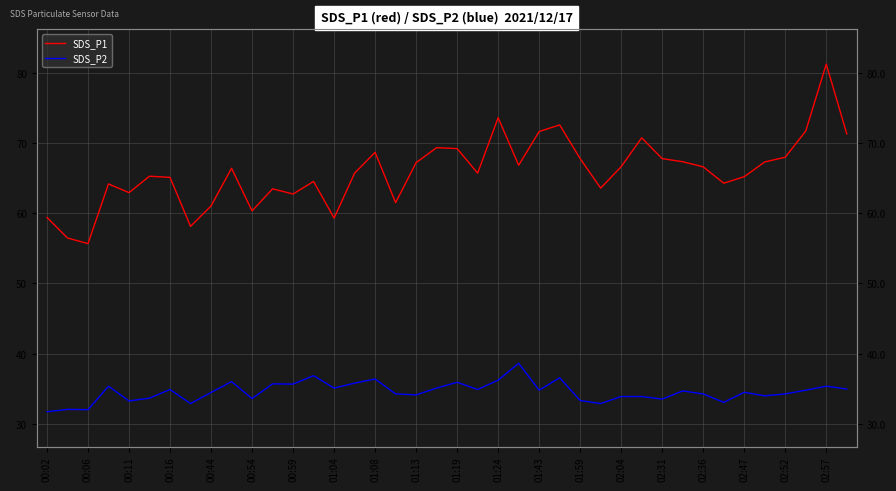

The value of SDS_P1 at 02:47 is 115.7. True or false?

False